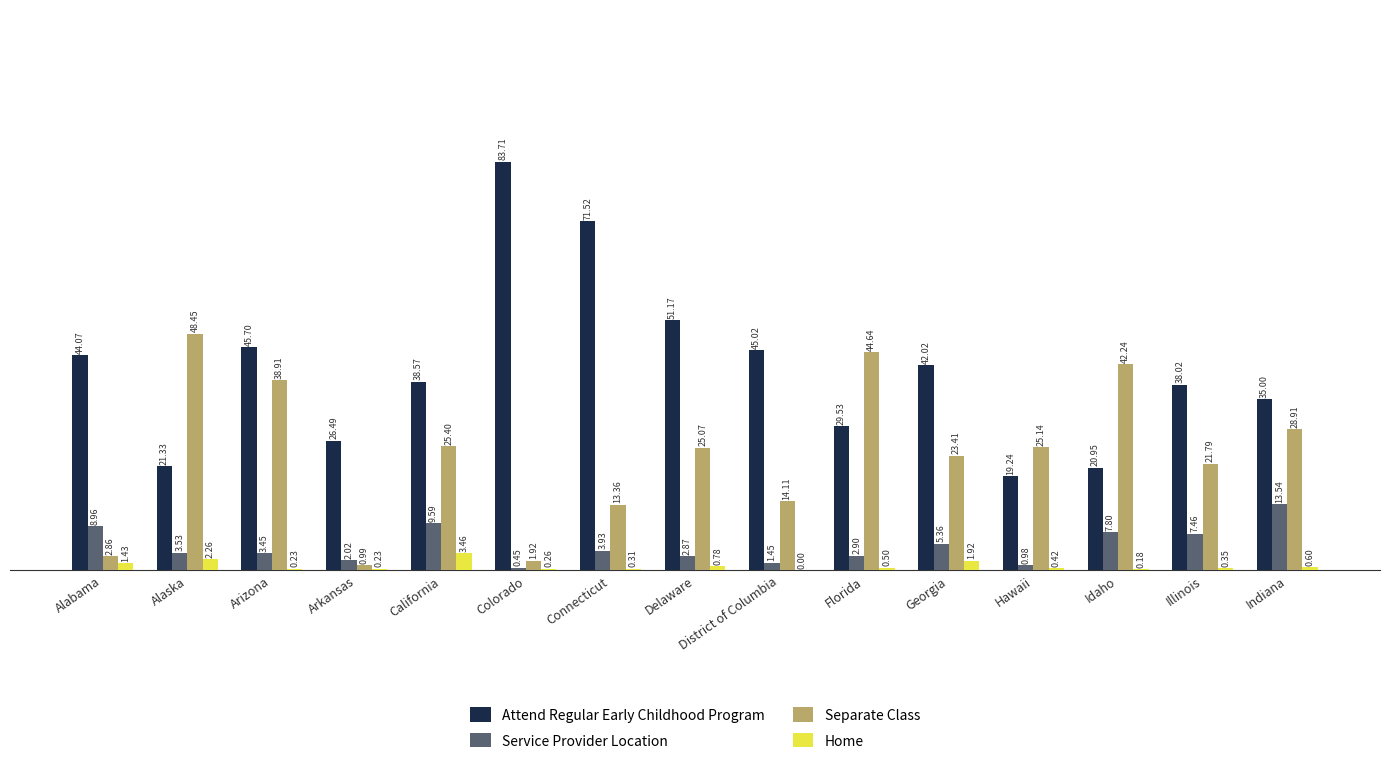

Which series has the largest total across all categories?

Attend Regular Early Childhood Program